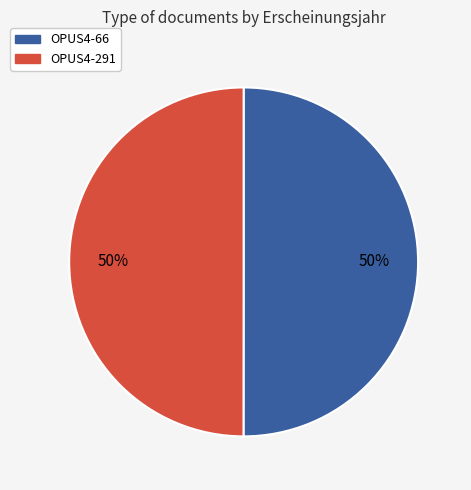

To the nearest percent, what is the average slice percentage?

50%